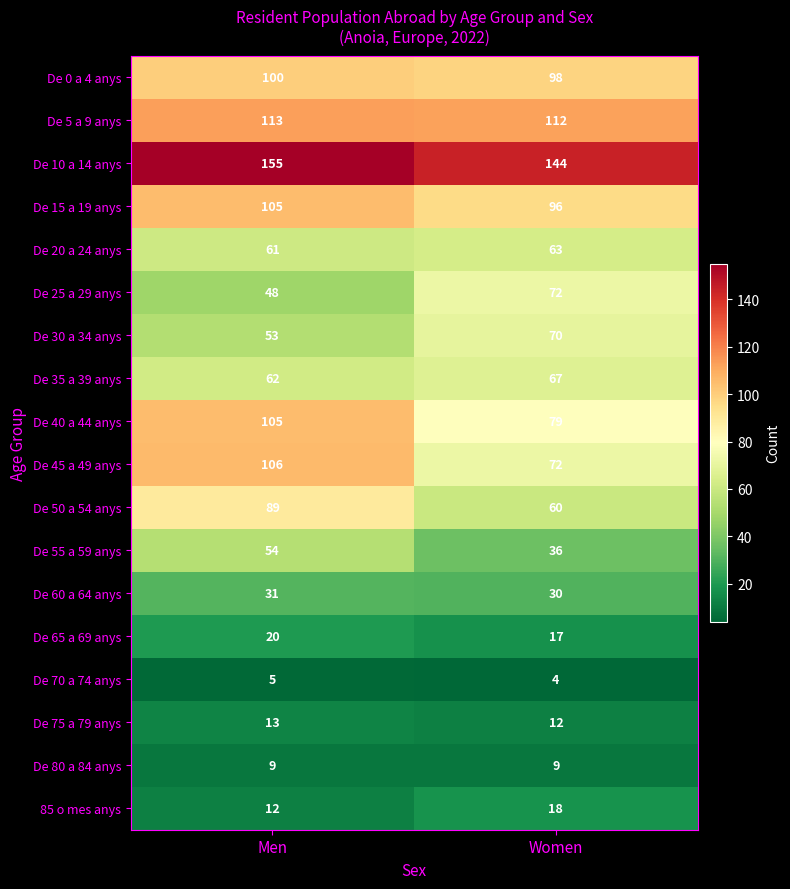

Which category has the lowest value across all series?

Women